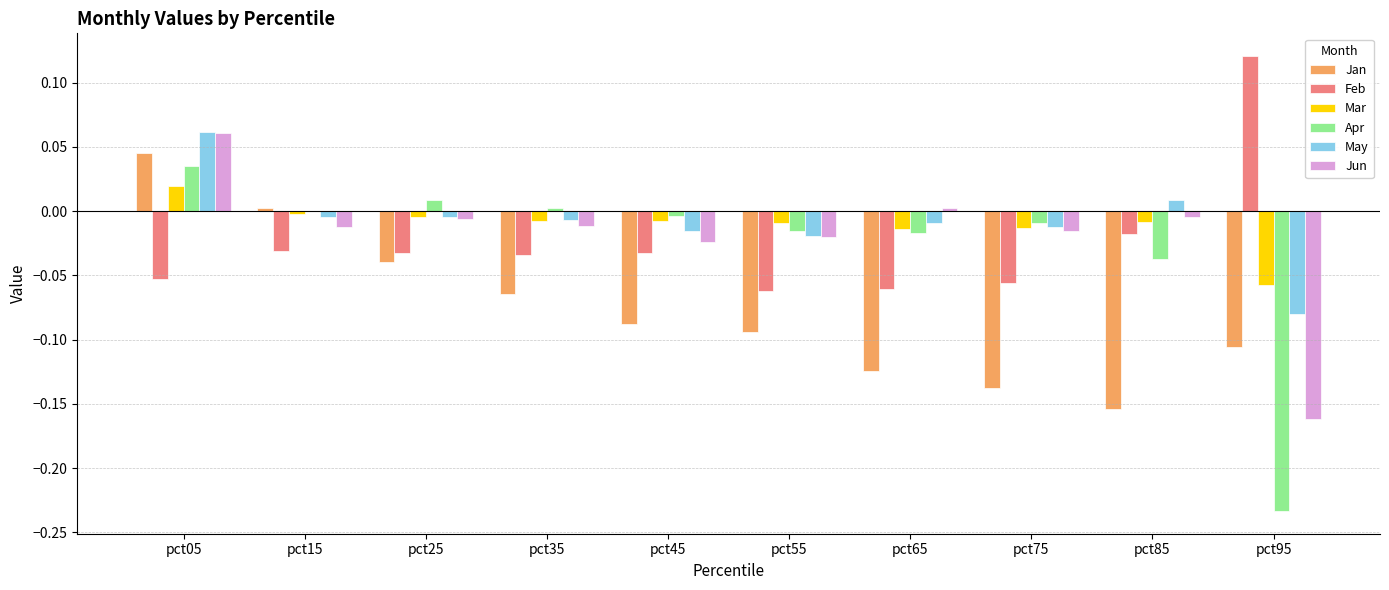

Are the bars horizontal?

No